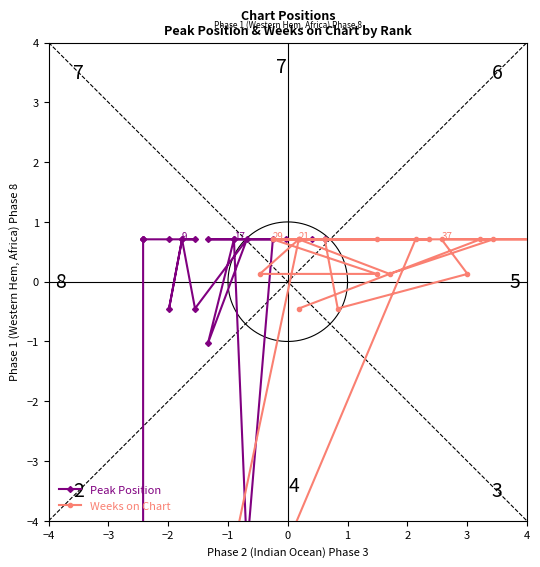

Which series has the largest range (max minus min)?

Weeks on Chart